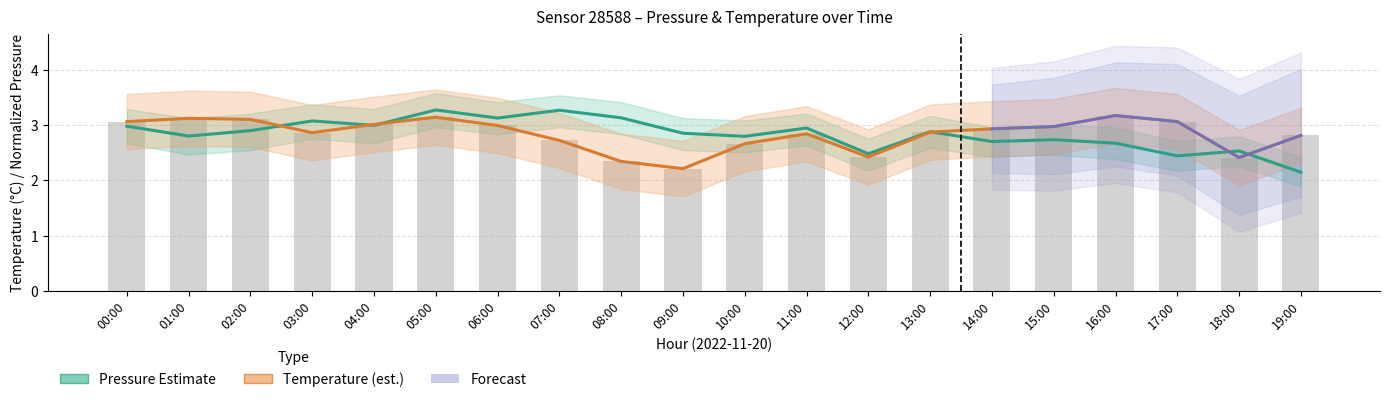

Are the bars grouped side by side (vs. stacked)?

Yes